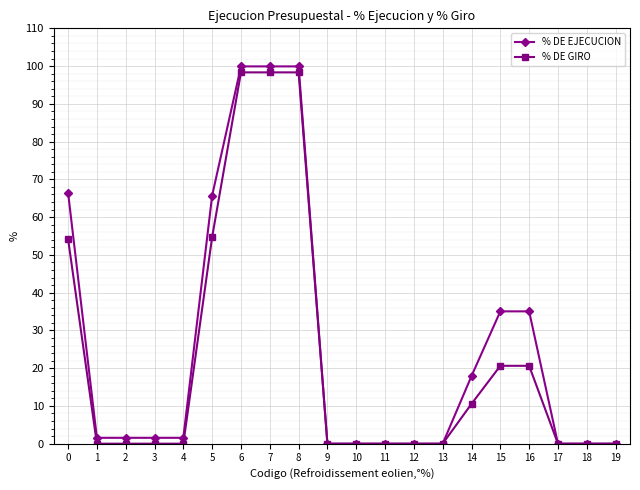

Is the value of % DE GIRO at 10 greater than the value of % DE EJECUCION at 5?

No